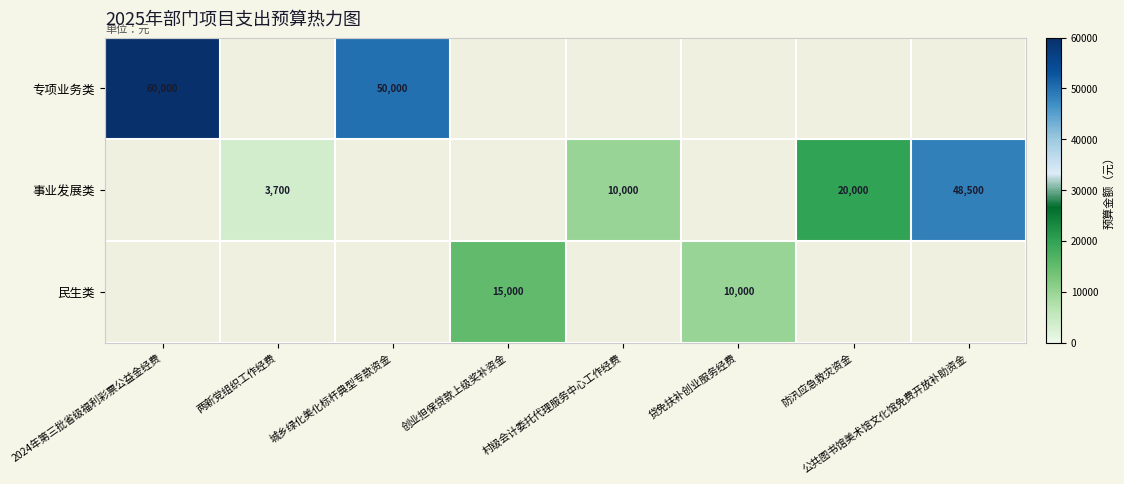

Is the value of 民生类 at 贷免扶补创业服务经费 greater than the value of 专项业务类 at 2024年第三批省级福利彩票公益金经费?

No